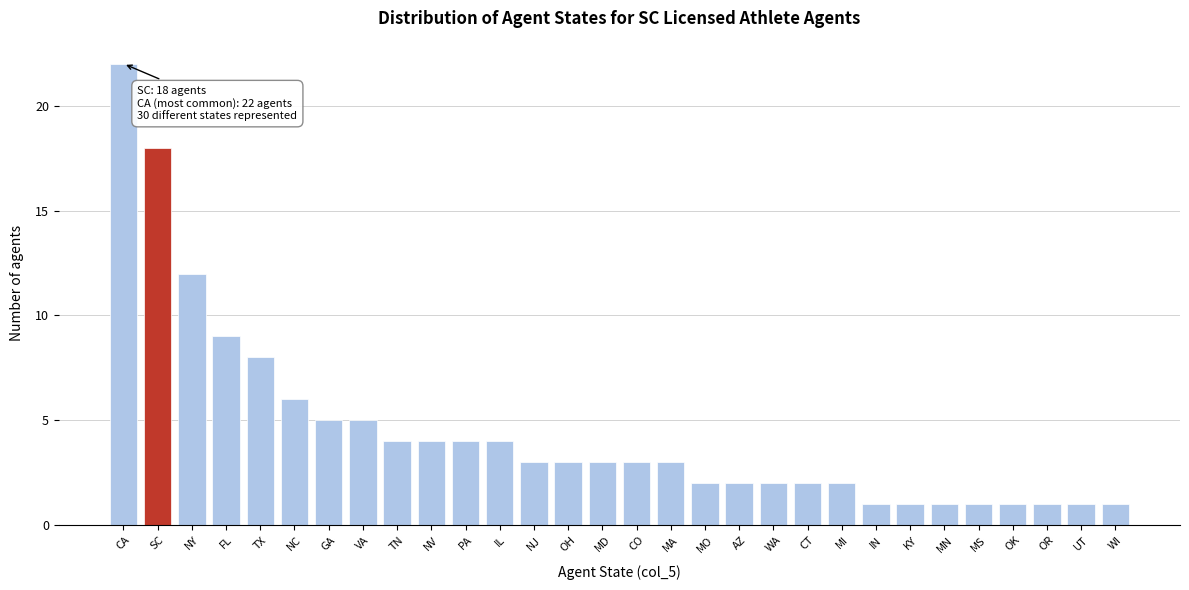

Reading left to right, extract all data points from this chart.

22	18	12	9	8	6	5	5	4	4	4	4	3	3	3	3	3	2	2	2	2	2	1	1	1	1	1	1	1	1